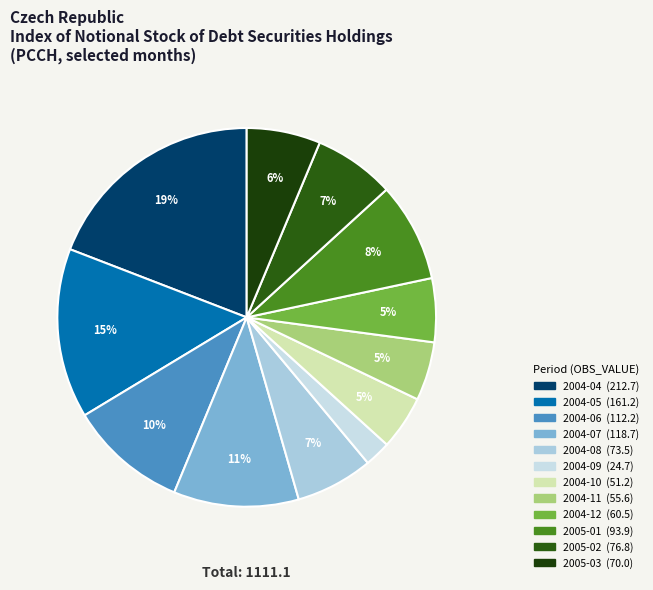

What is the largest slice in the pie chart?

2004-04